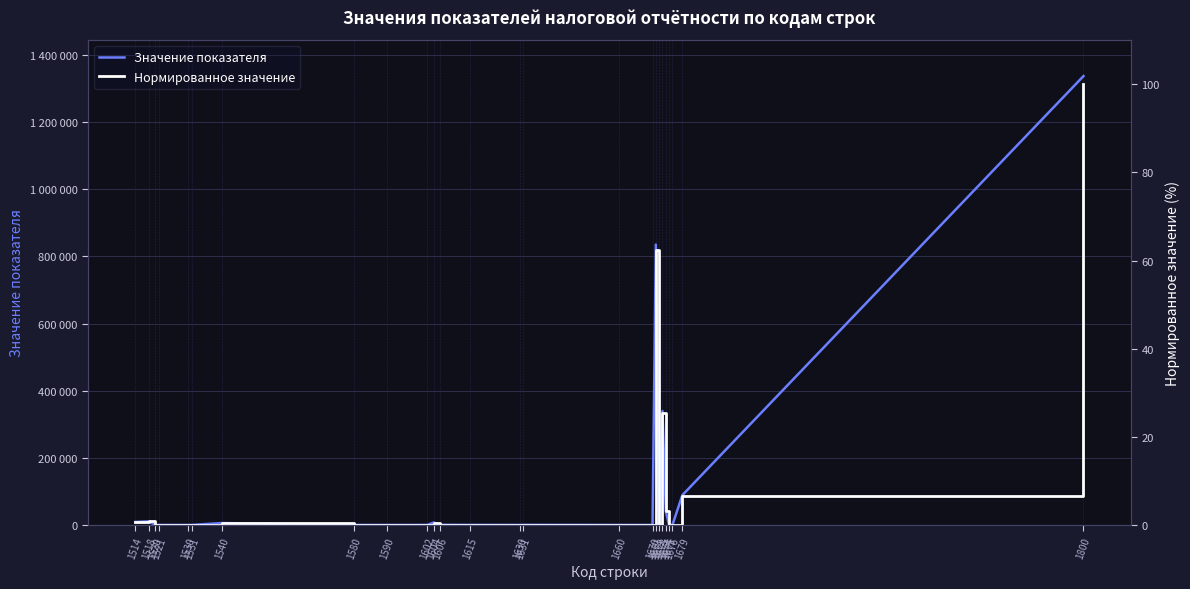

At which label is Значение показателя closest to 668821?

1671